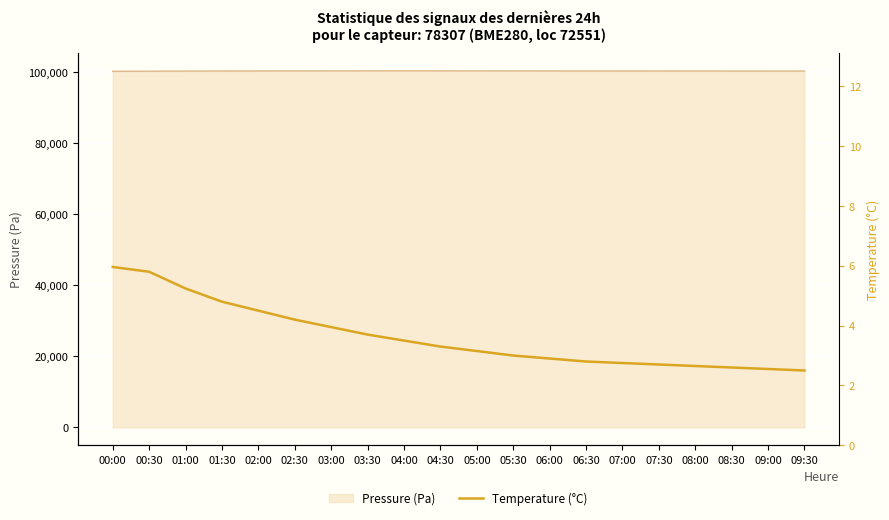

What value does the data have at 06:30?

2.8